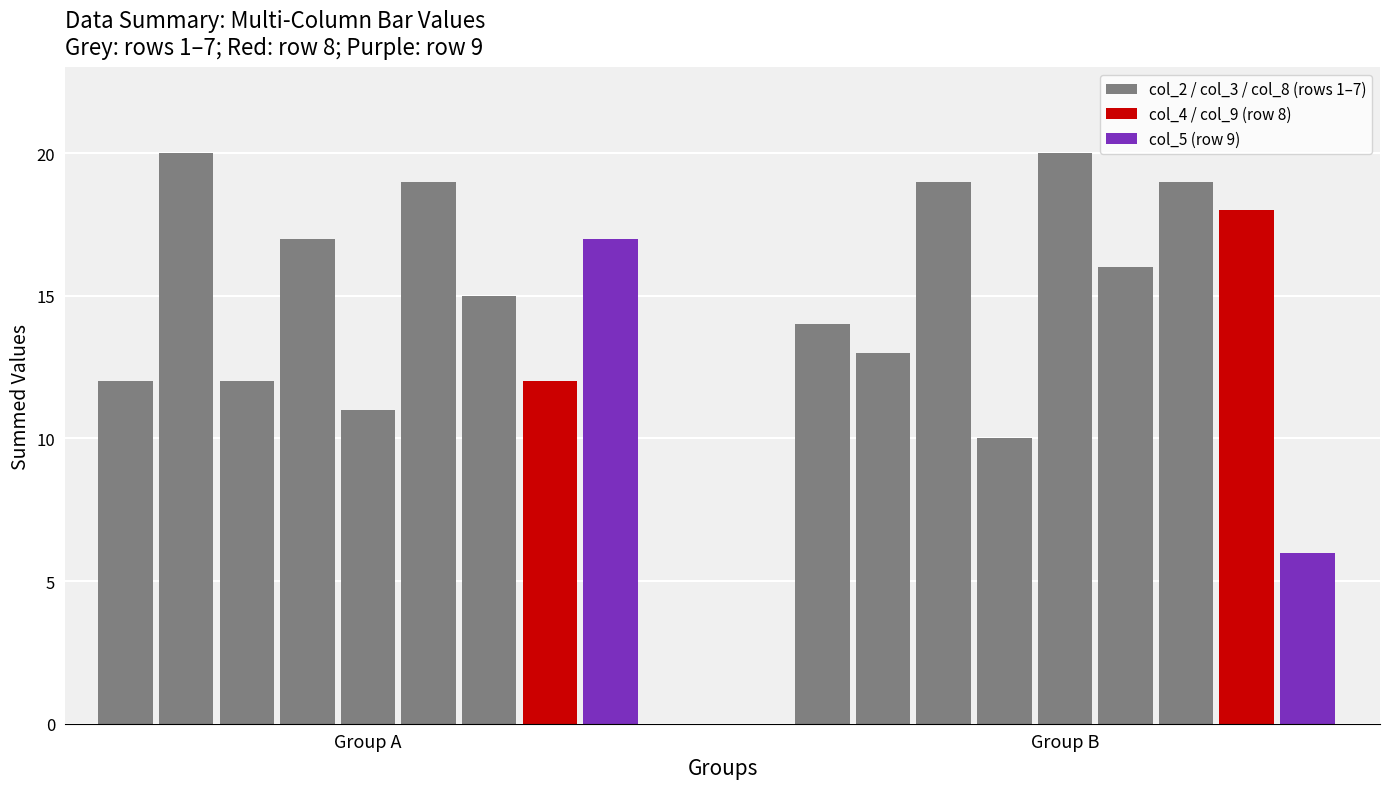

Rank the series at 8 from lowest to highest value.

col_3, col_8, col_4, col_9, col_5, col_2